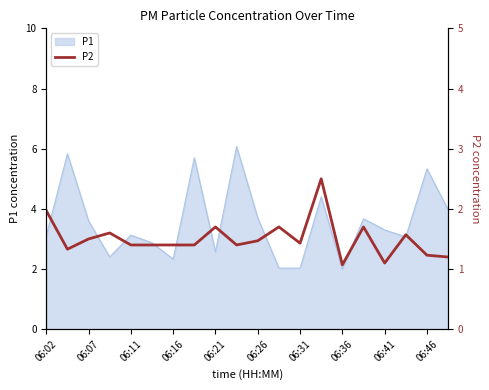

True or false: P1 has a value of 3.6 at 06:07.

True